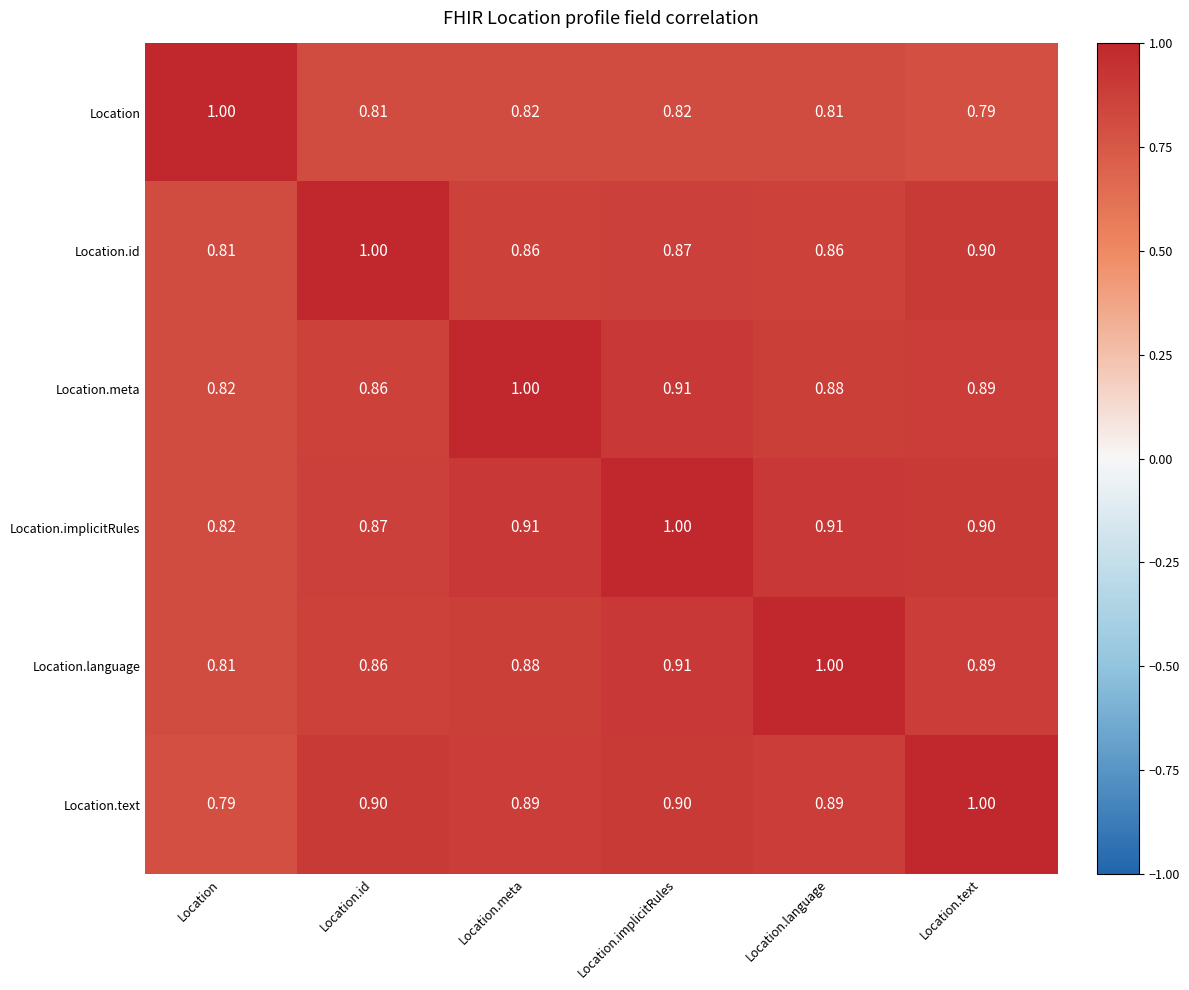

Where is Location.language nearest to the value 0?

Location